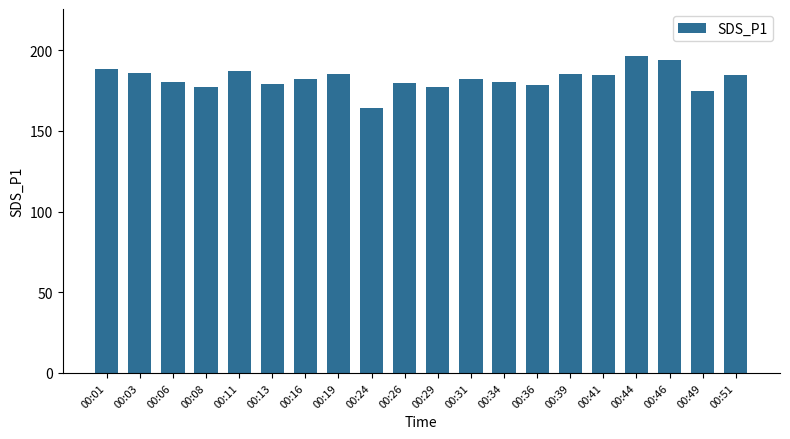

Between 00:49 and 00:13, which is larger?

00:13